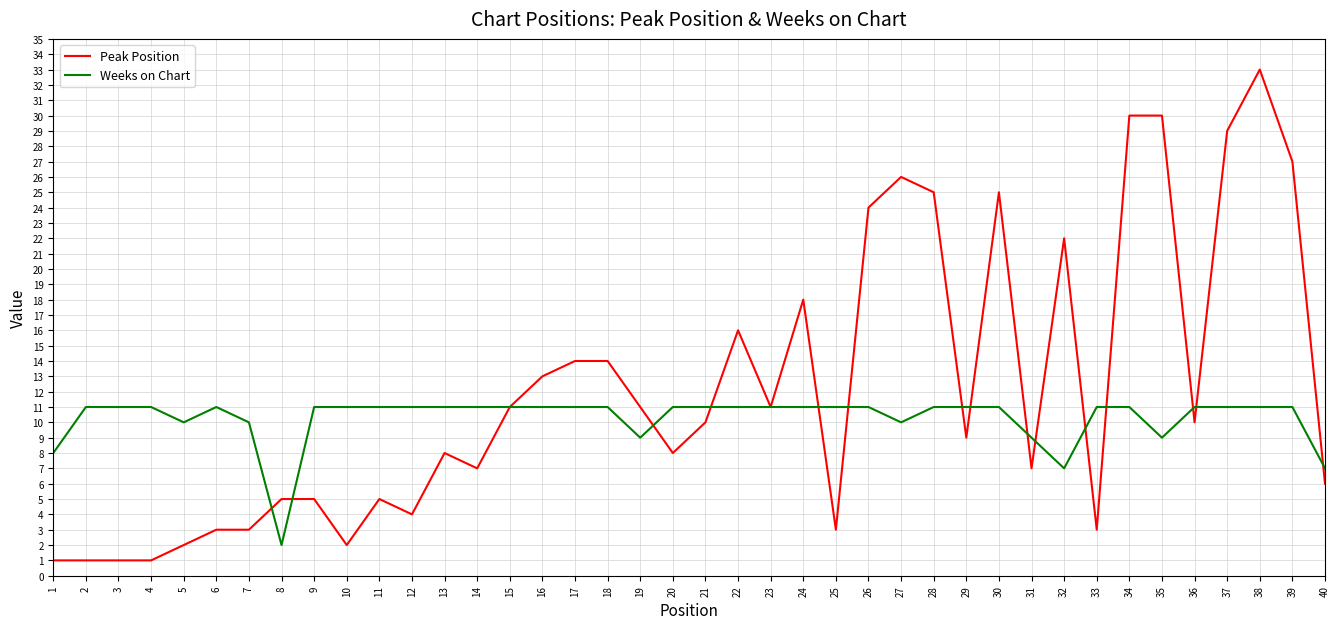

At which category is the sum across all series the highest?

38